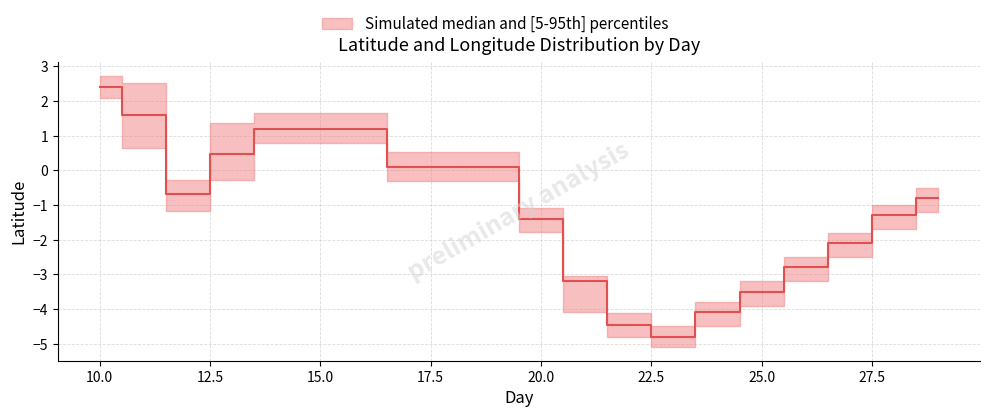

How many values in the lower series are below -1?

11